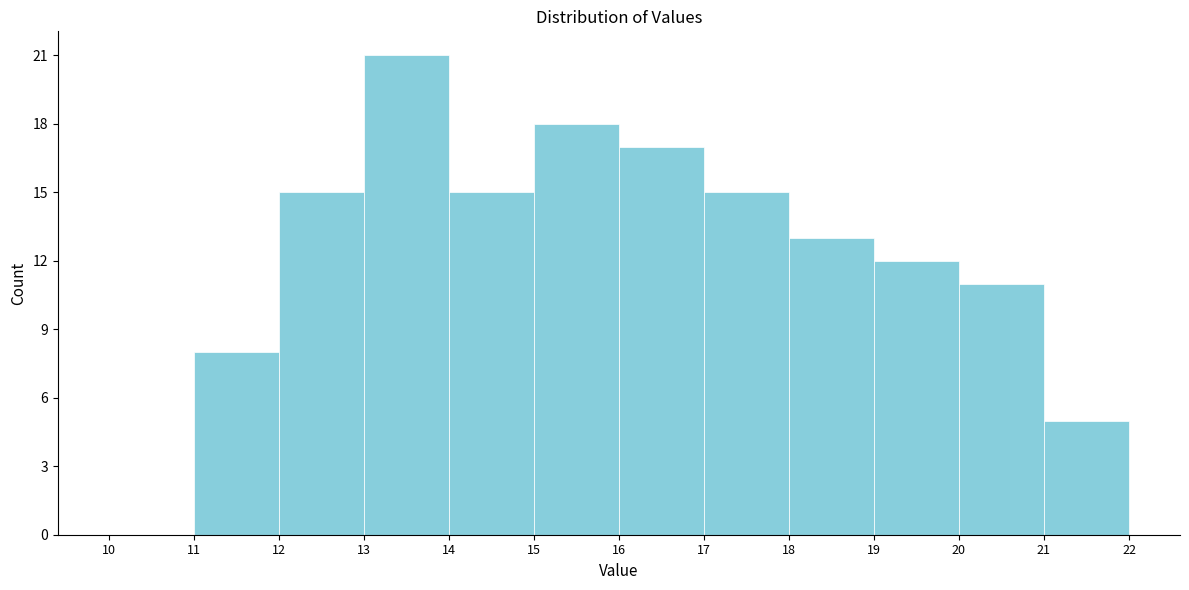

Which range on the x-axis has the tallest bar?

13 to 14